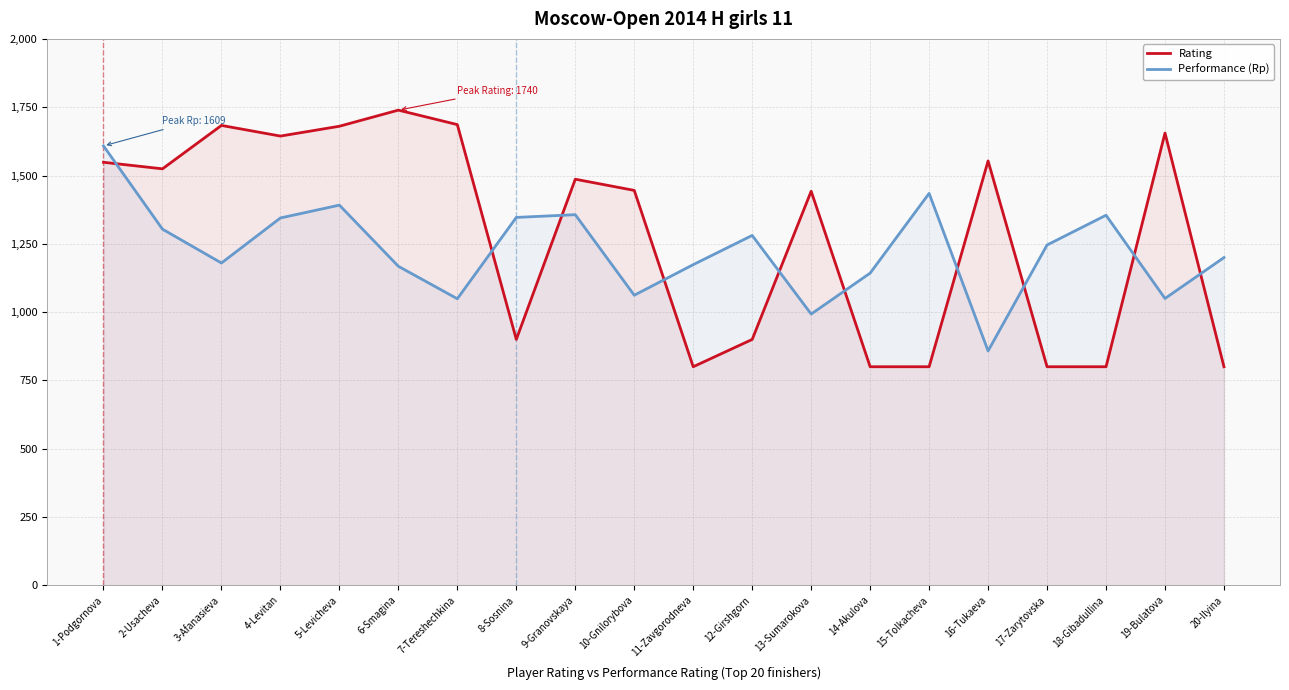

Rank the series by their maximum value, from lowest to highest.

Performance (Rp), Rating